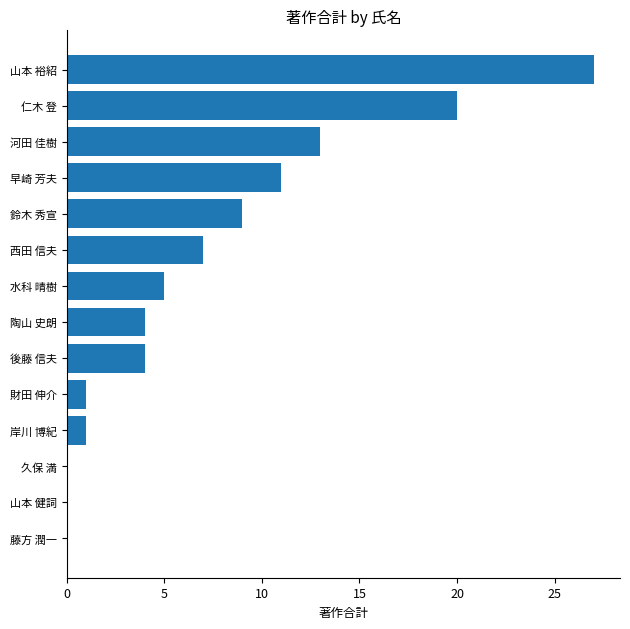

Which category has the highest value across all series?

山本 裕紹